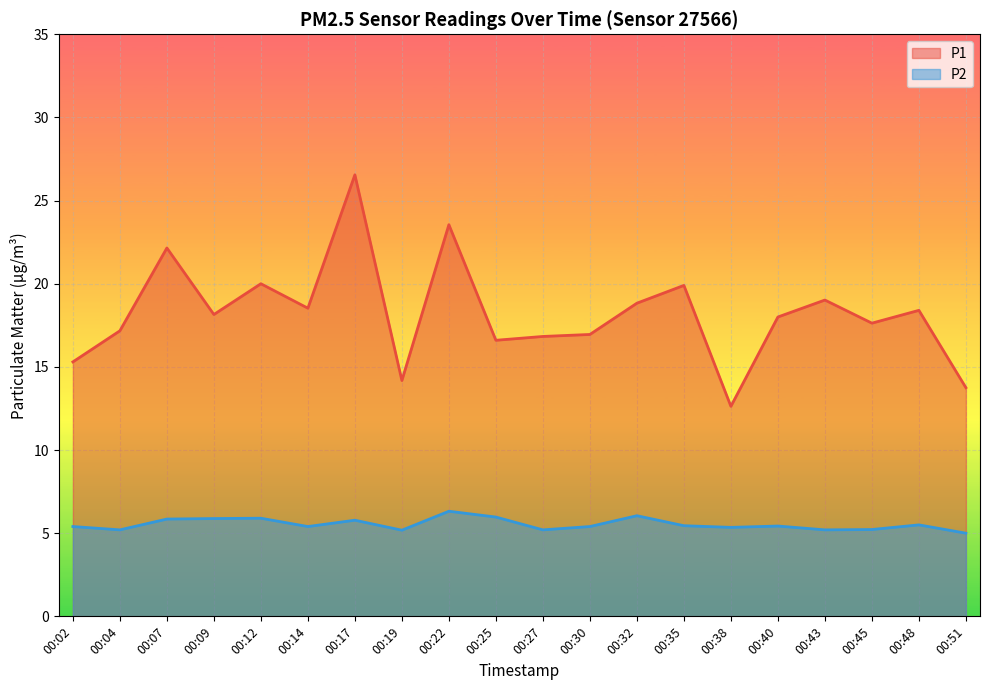

True or false: P2 and P1 cross at least once.

False